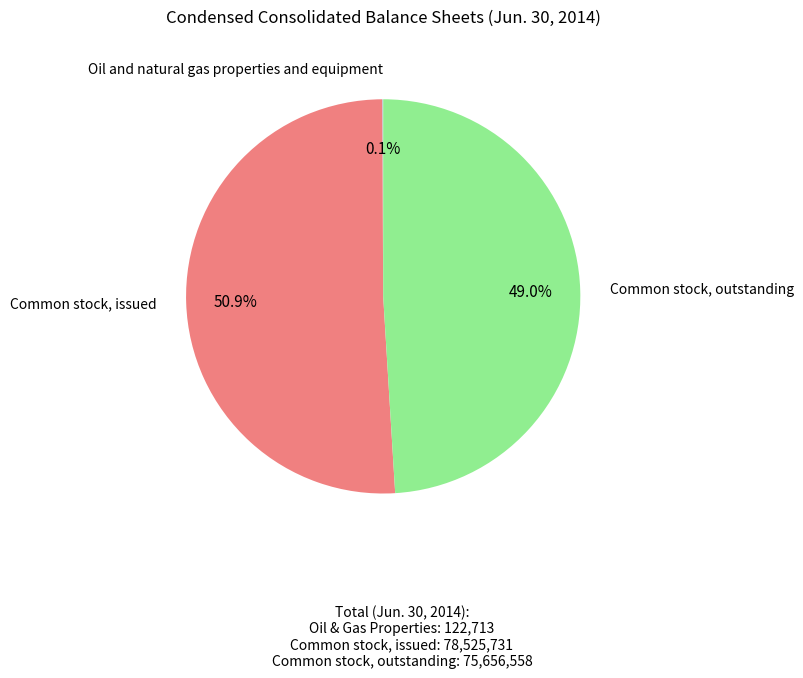

Which category accounts for the majority?

Common stock, issued